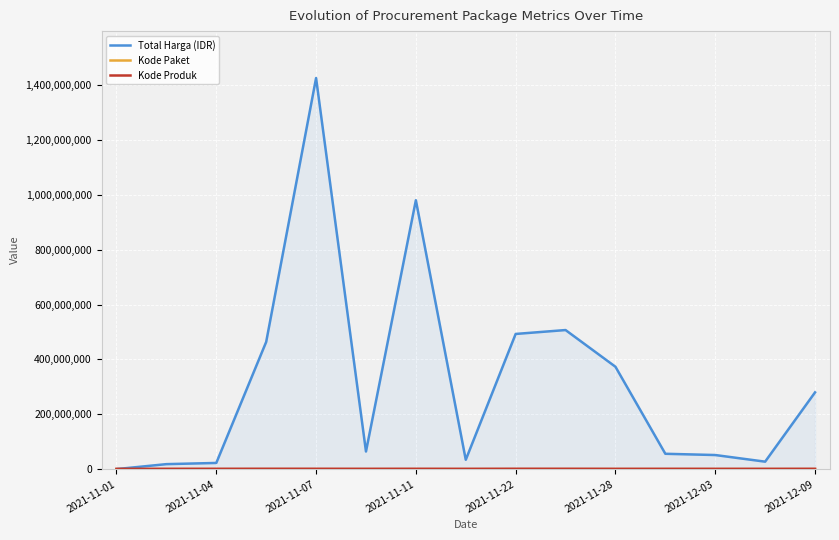

Which series has the largest range (max minus min)?

Total Harga (IDR)